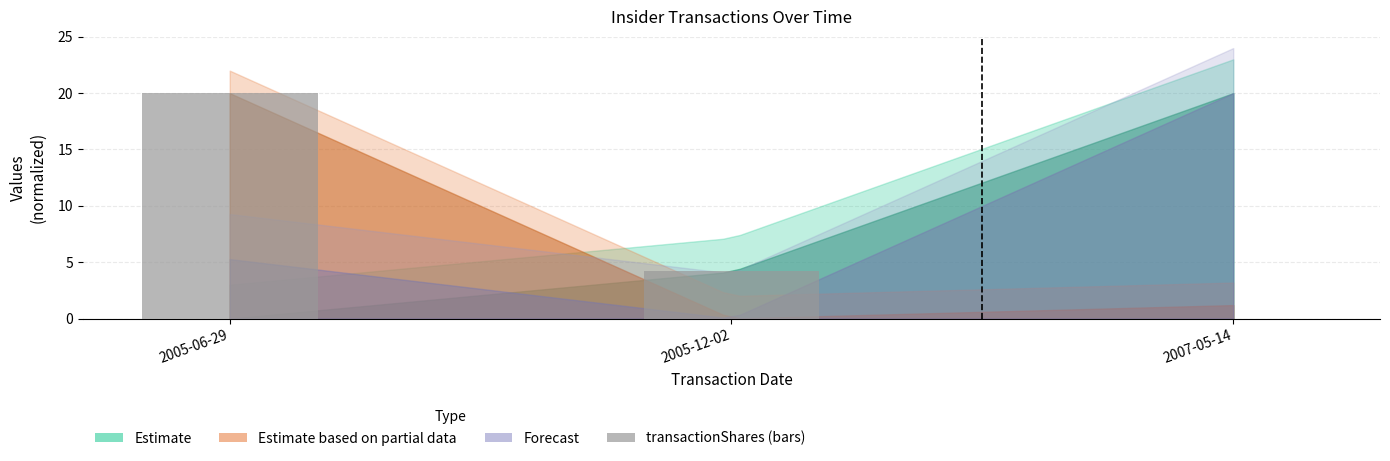

Read the value at 2005-06-29.

20.0